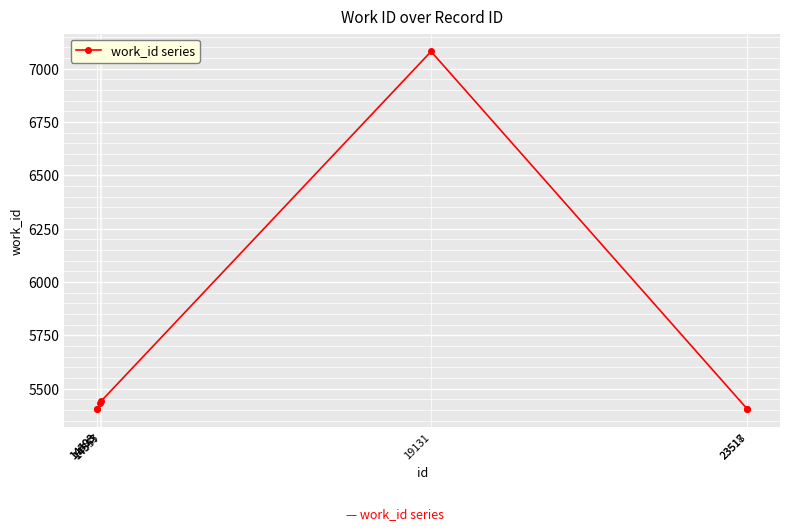

What is the difference between the second highest and minimum values?

38